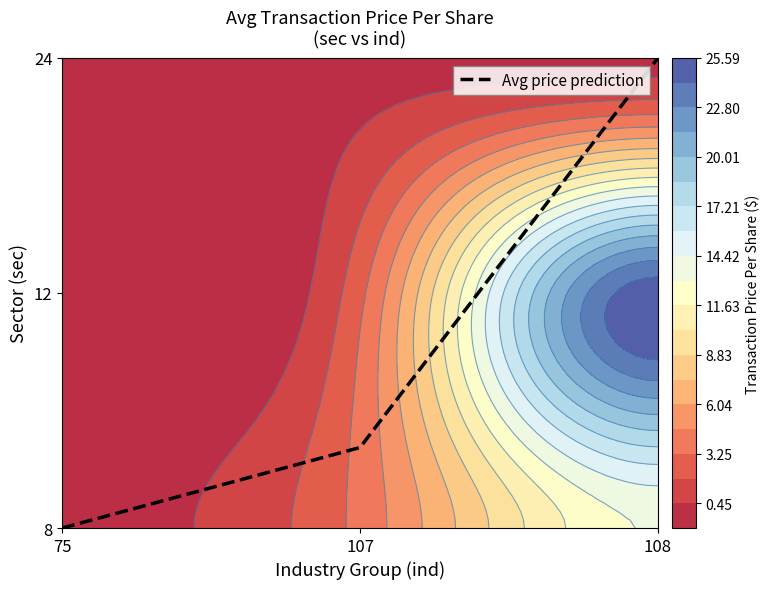

Which has a higher value, 108 or 107?

108